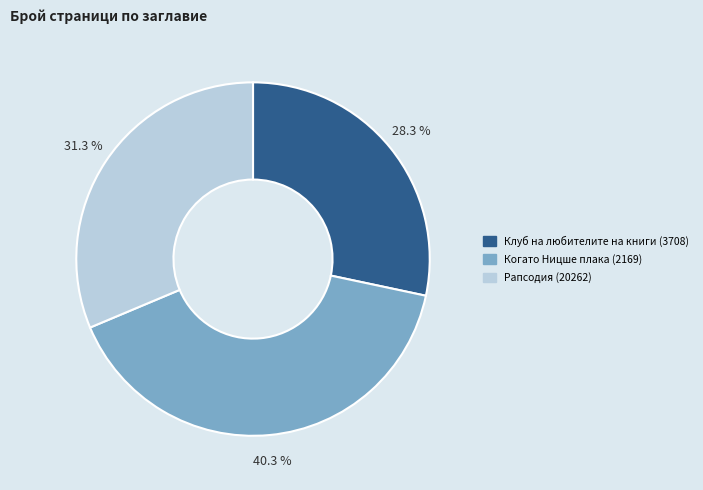

To the nearest percent, what is the difference between the largest and smallest slice percentages?

12%